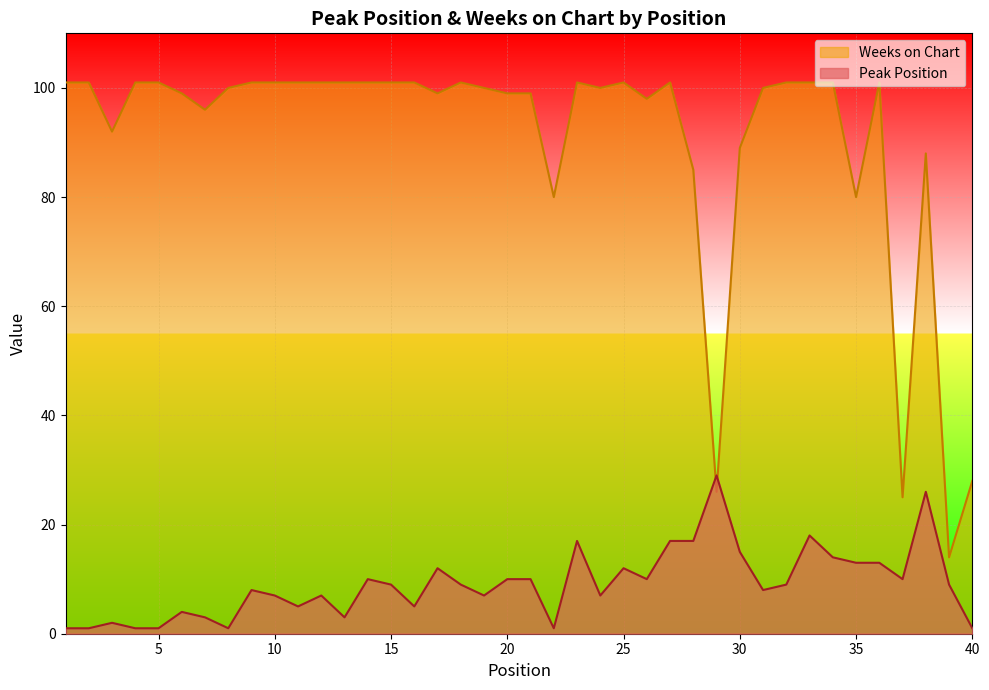

What is the value of the Weeks on Chart point at the 17th from the left?

99